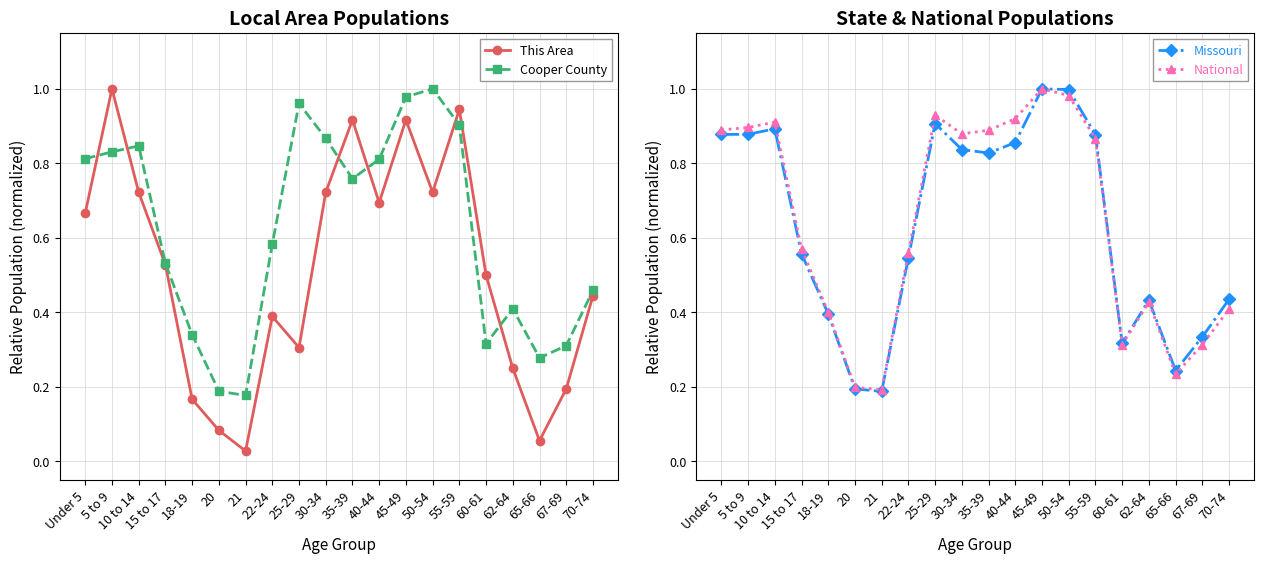

Count the number of categories in the chart.

20